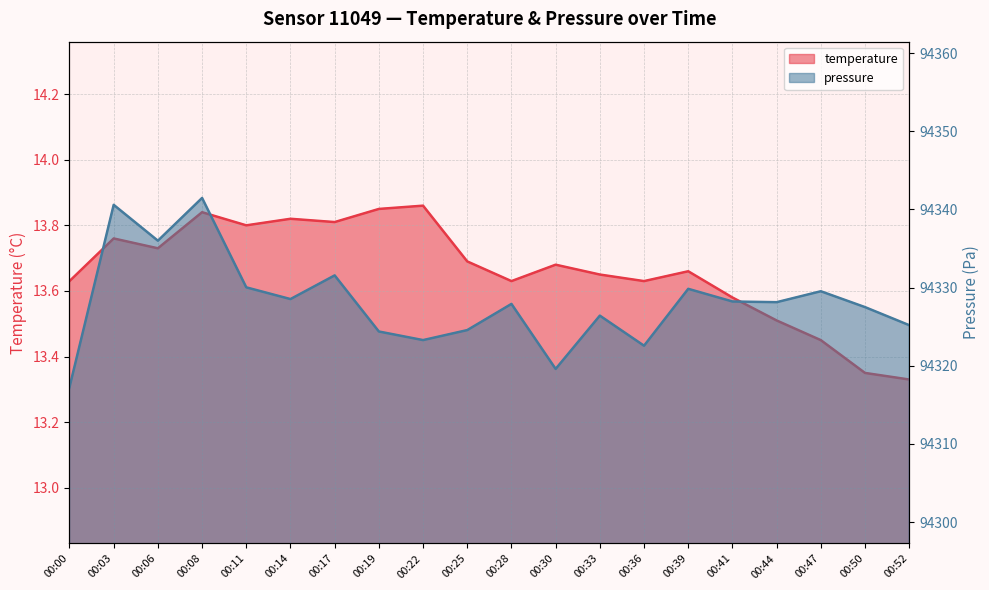

What is the sum of the temperature values at 00:52 and 00:28?

27.0